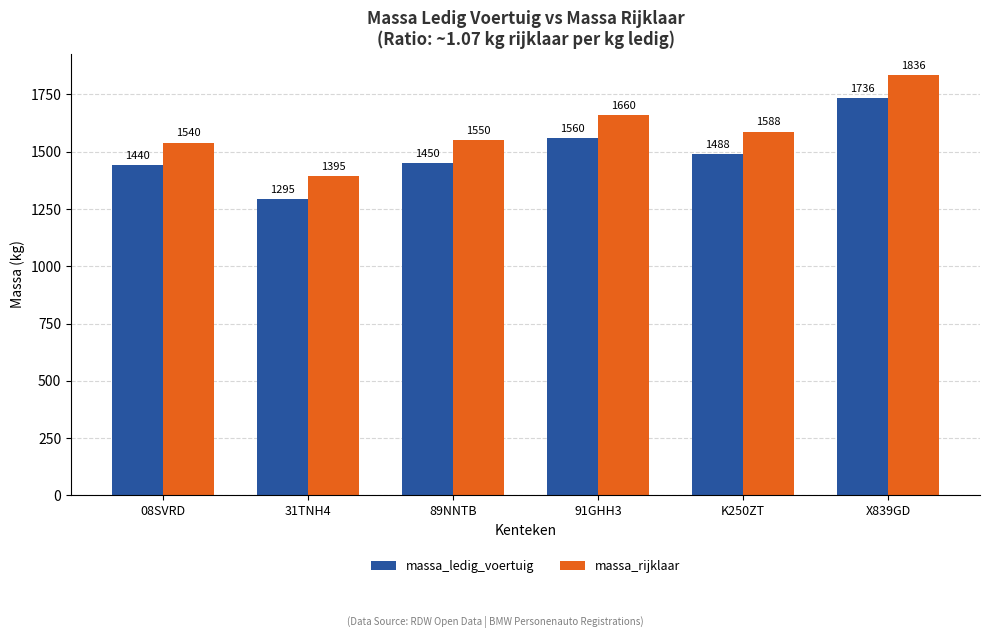

At how many categories does at least one series exceed 1770?

1